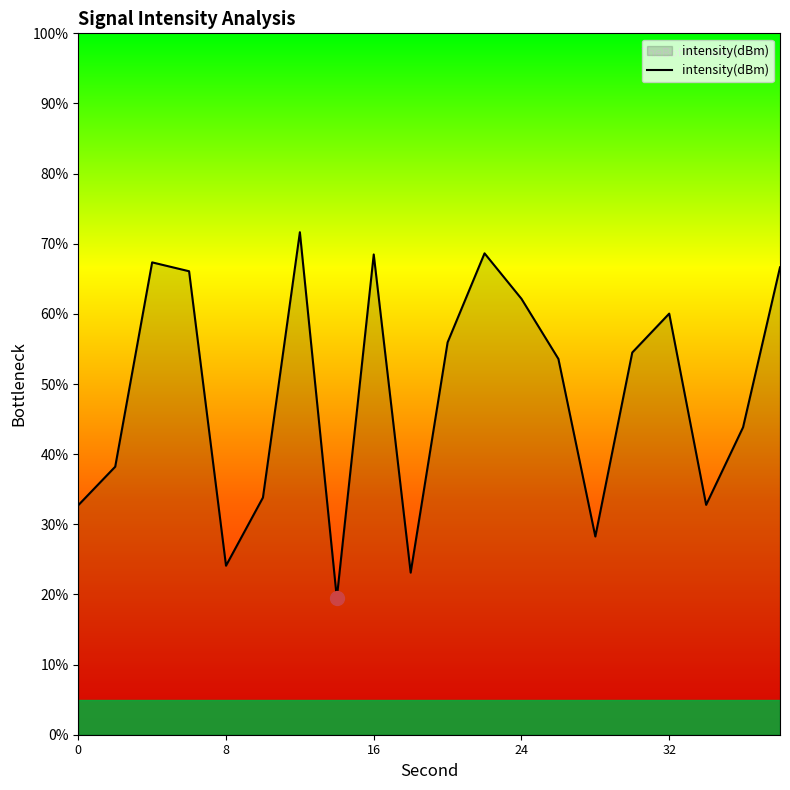

What is the difference between the maximum and minimum values?

52.1